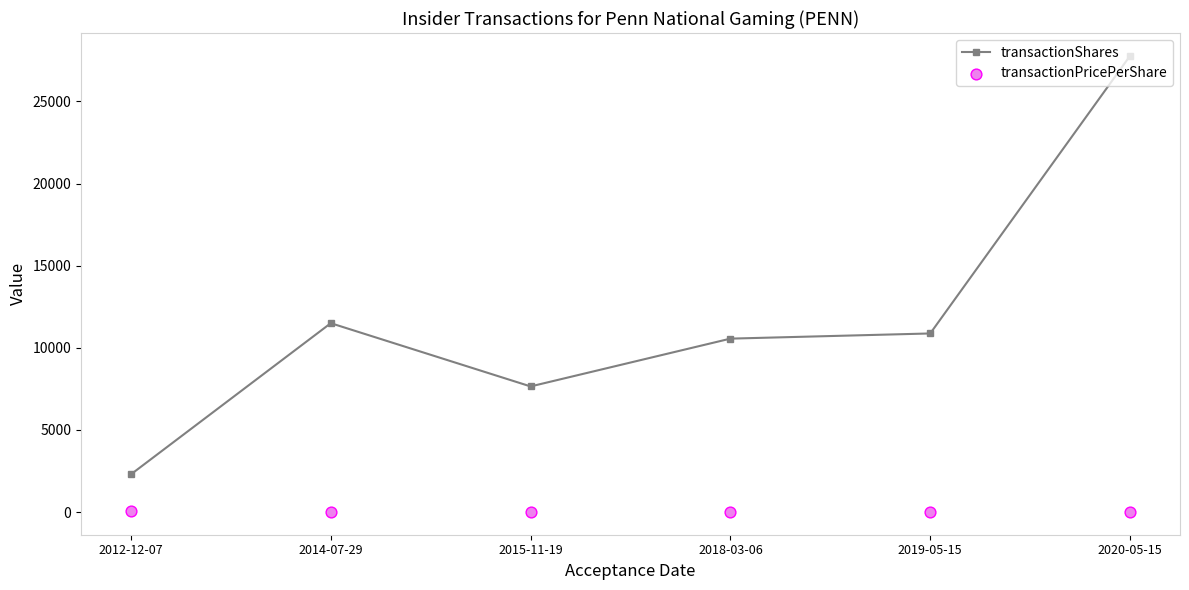

Which series has the largest total across all categories?

transactionShares